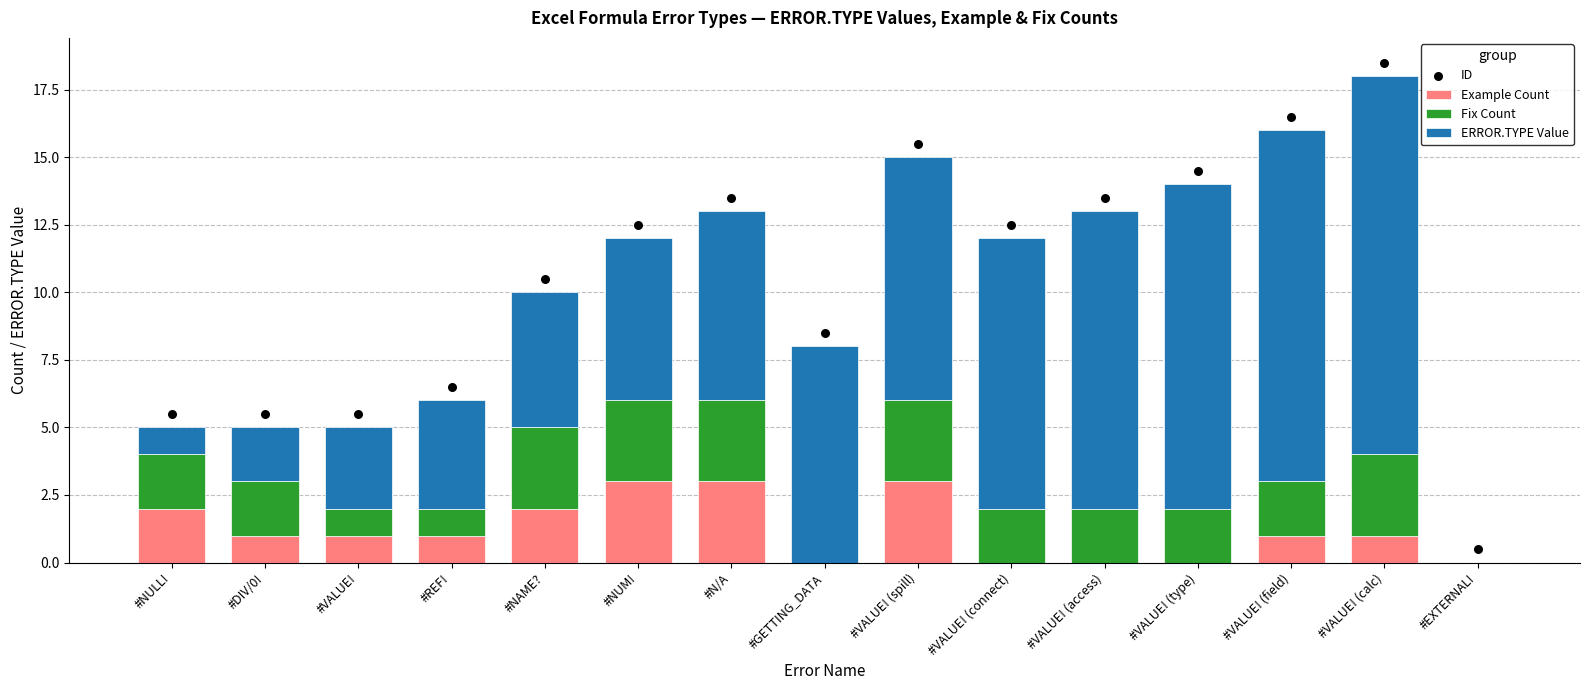

Which series reaches the maximum Y coordinate?

ID